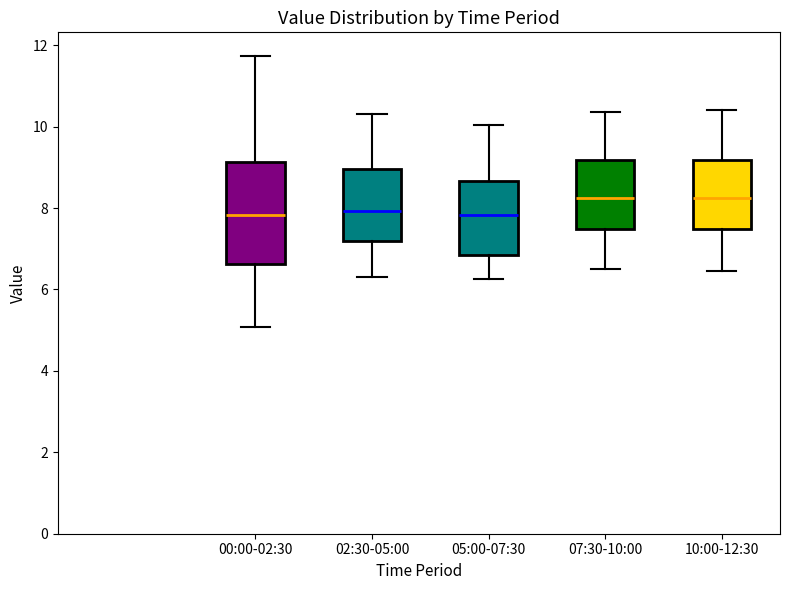

Reading left to right, read every box against the y-axis: the position of its median line, the range the box covers, and the ends of its whiskers. The values are not printed on the chart, so give them approximately, as read against the axis.

00:00-02:30: median 7.8, box 6.6 to 9.2, whiskers 5.0 to 11.8
02:30-05:00: median 8.0, box 7.2 to 9.0, whiskers 6.4 to 10.4
05:00-07:30: median 7.8, box 6.8 to 8.6, whiskers 6.2 to 10.0
07:30-10:00: median 8.2, box 7.4 to 9.2, whiskers 6.6 to 10.4
10:00-12:30: median 8.2, box 7.4 to 9.2, whiskers 6.4 to 10.4